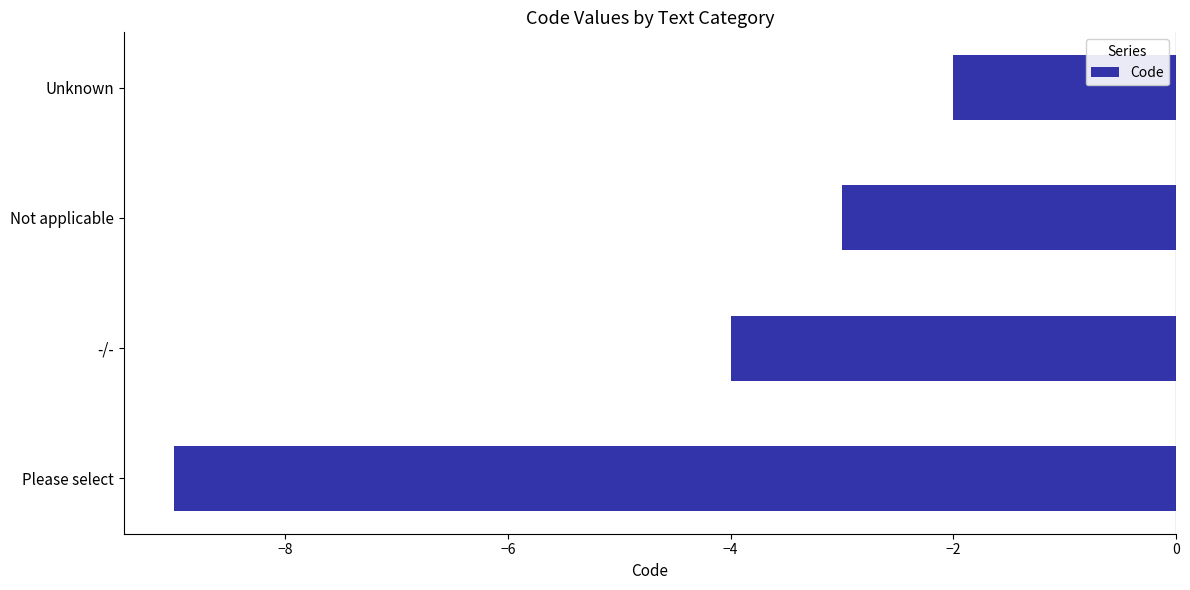

At which category does the chart reach its peak across all series?

Unknown